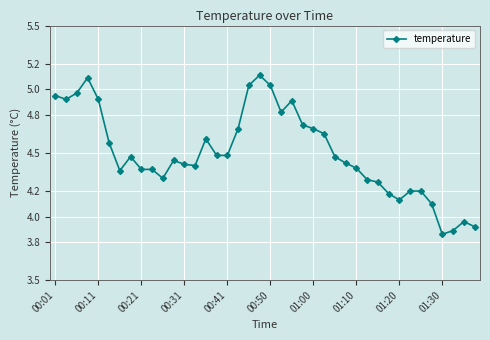

What is the sum of all values?

180.0